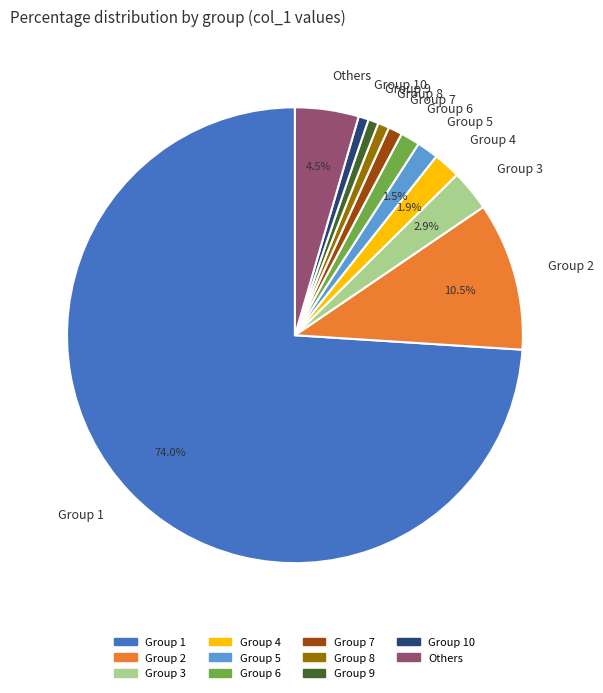

Combined, do Group 4 and Group 7 account for over 50%?

No